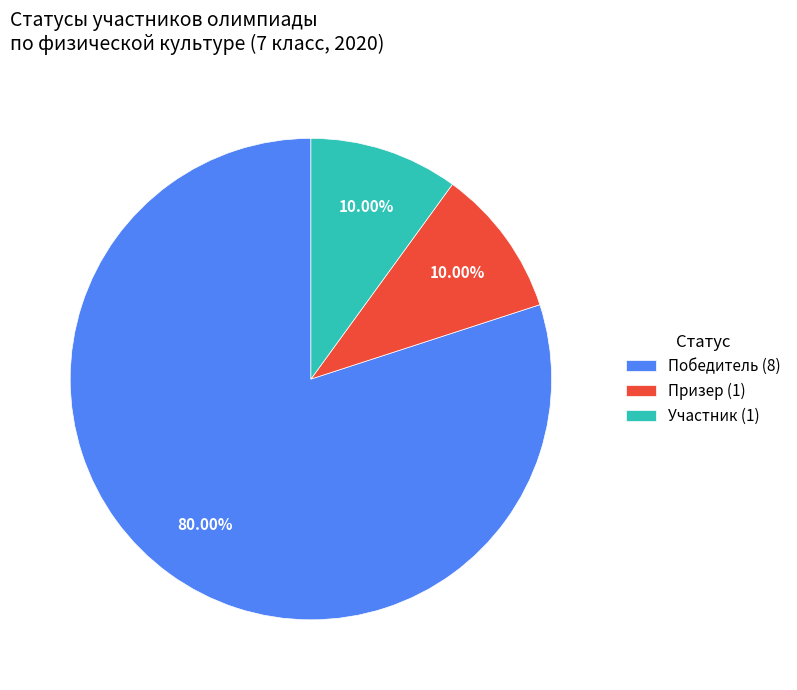

To the nearest percent, what percentage of the pie is Победитель?

80%